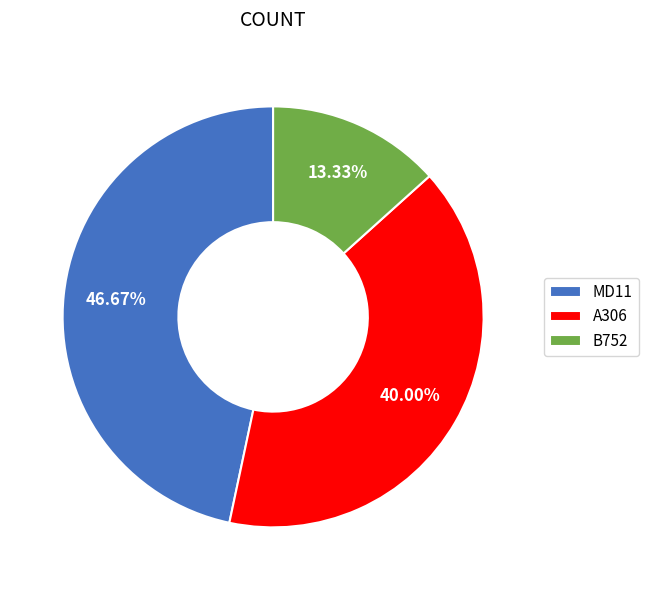

Which category has the smallest portion of the pie?

B752